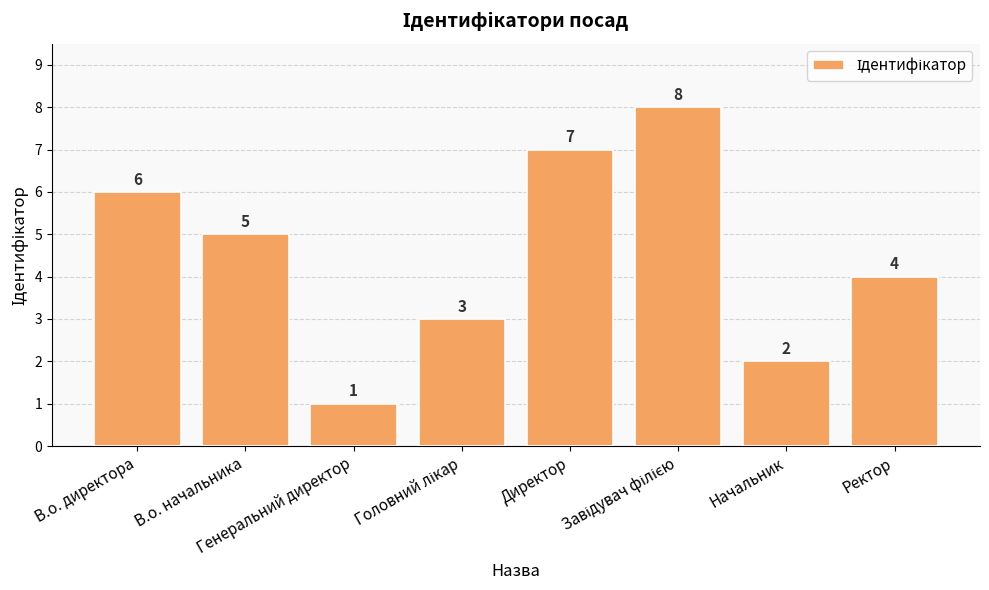

How many values are between 3 and 7?

5